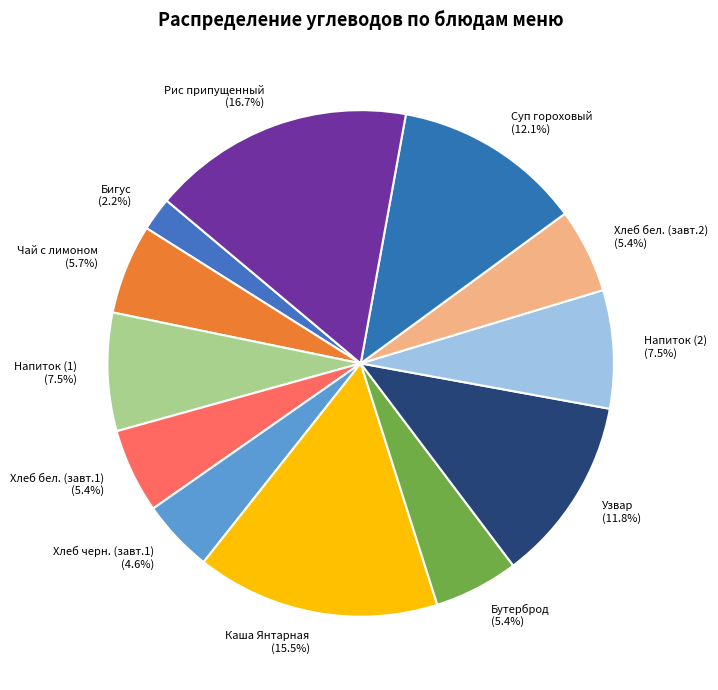

To the nearest percent, what is the average slice percentage?

8%